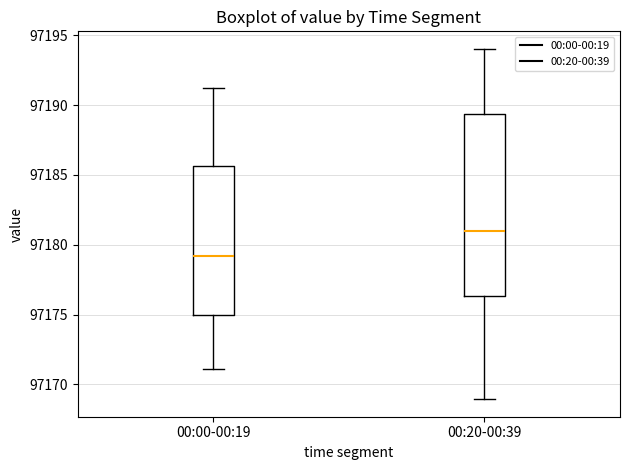

Which box's median line is the lowest?

00:00-00:19